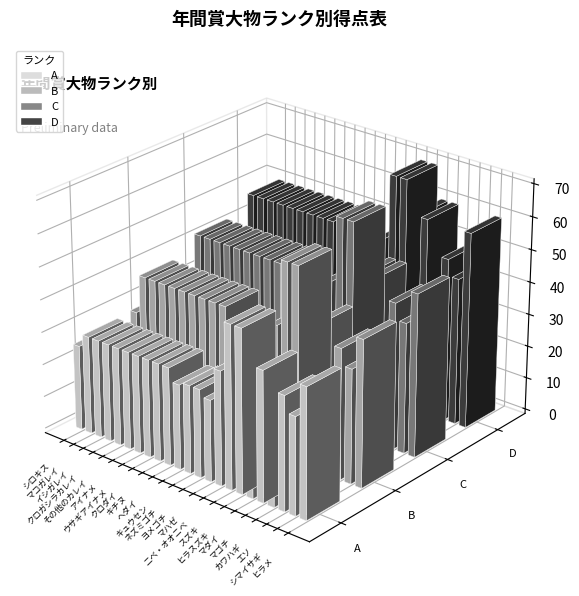

List the series in order of their overall mean, highest first.

D, C, B, A